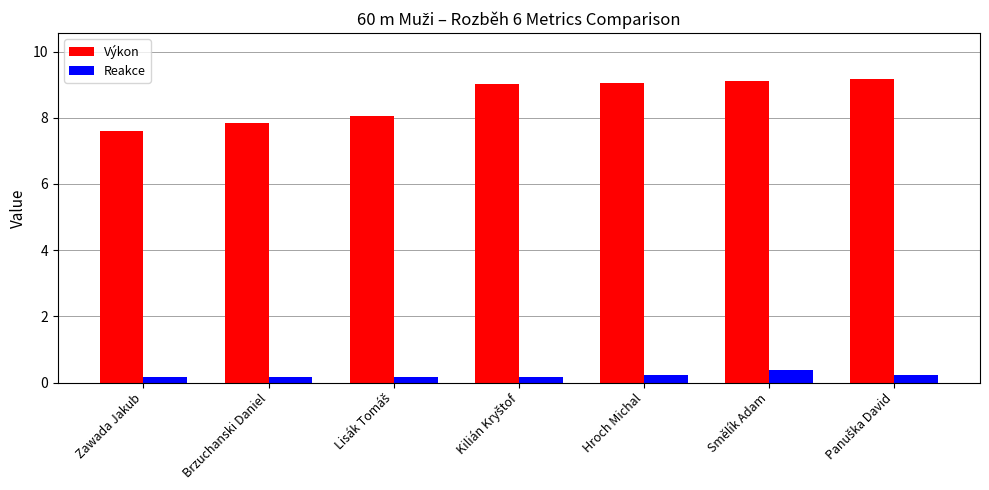

Are the bars horizontal?

No